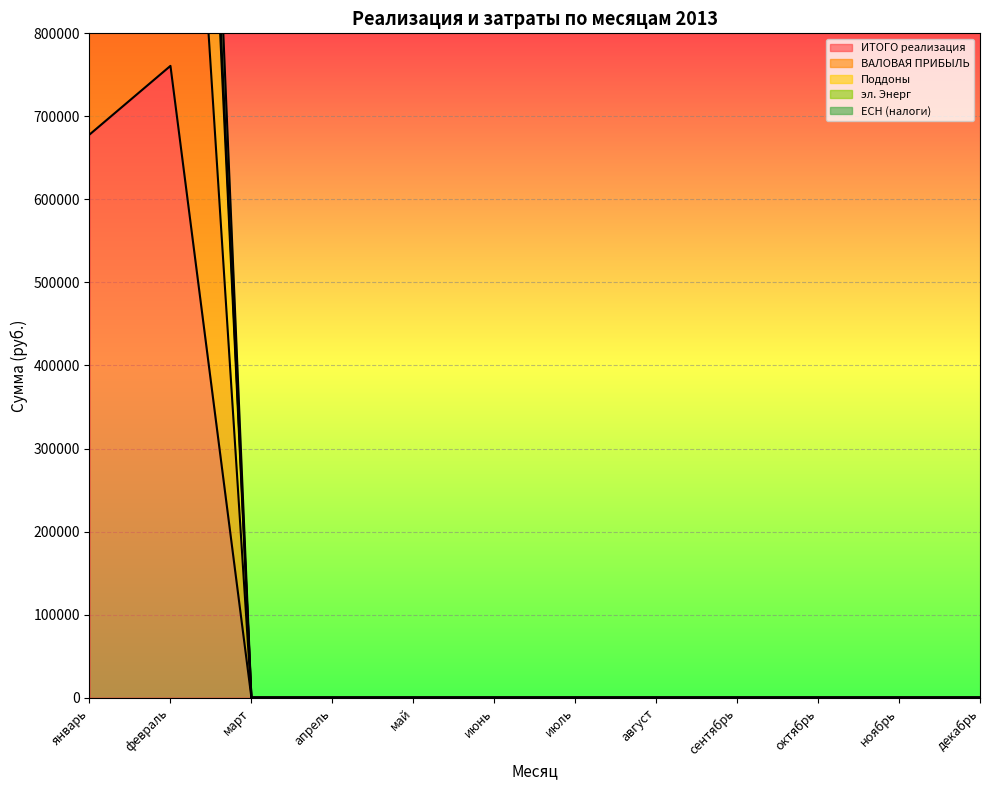

What is the sum of all ИТОГО реализация values?

1438887.1